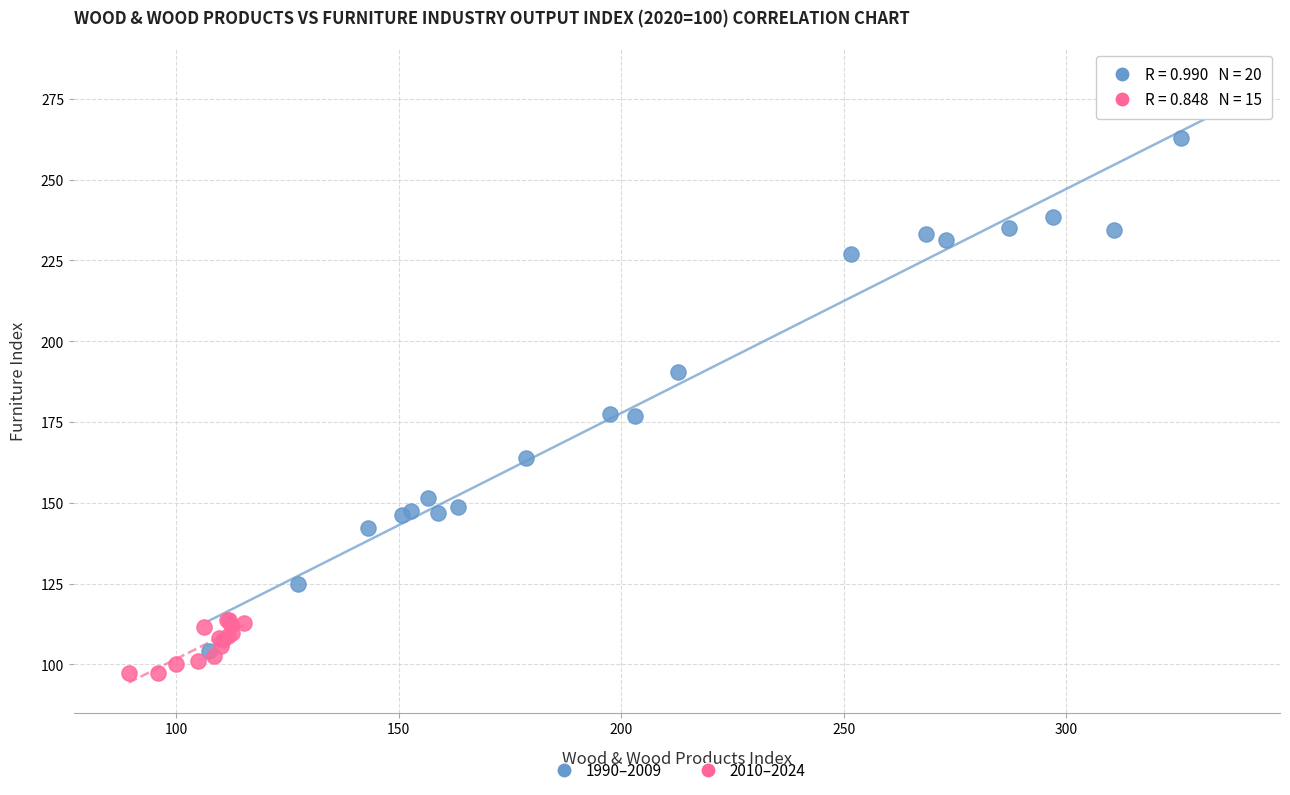

Which series has the largest Y range (max minus min)?

1990–2009